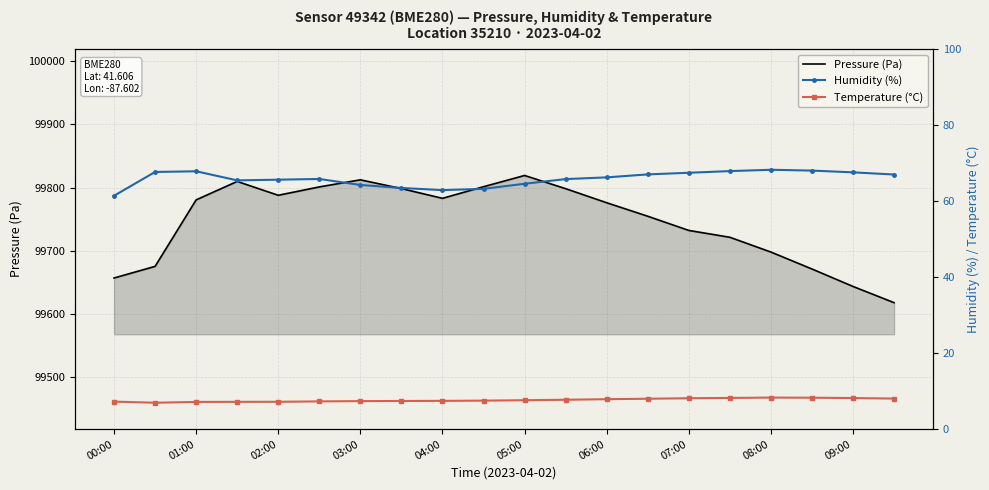

List the series in order of their peak value, lowest first.

Temperature (°C), Humidity (%), Pressure (Pa)